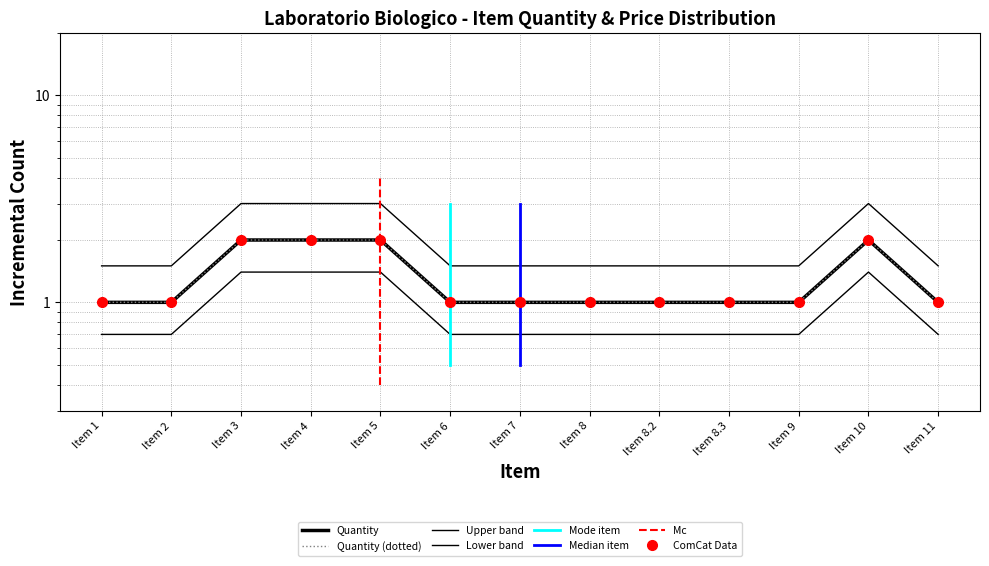

What is the label of the 4th point from the right?

Item 8.3